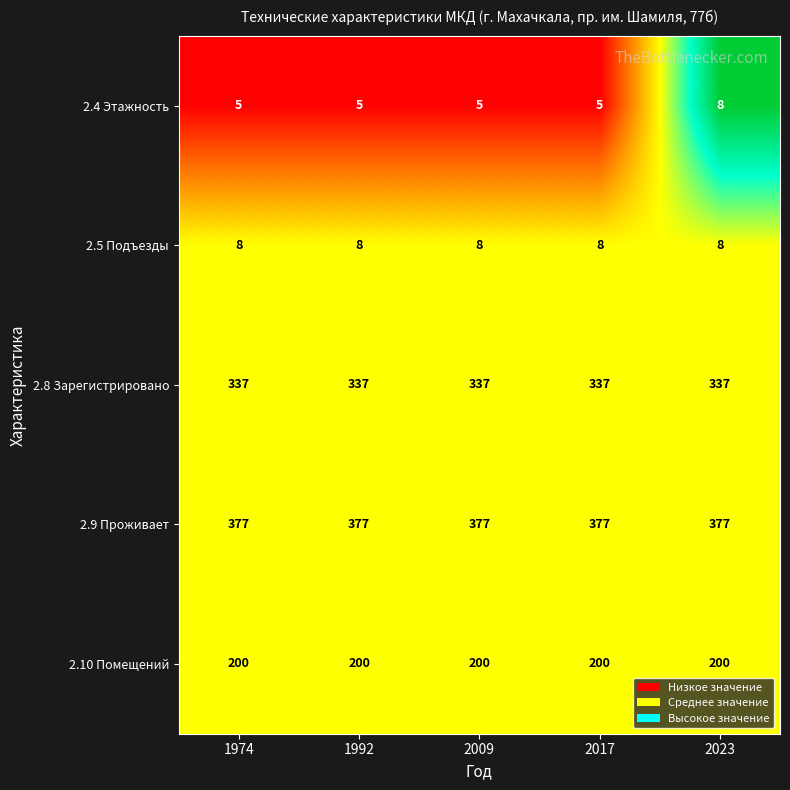

What is the maximum value shown in the chart?

377